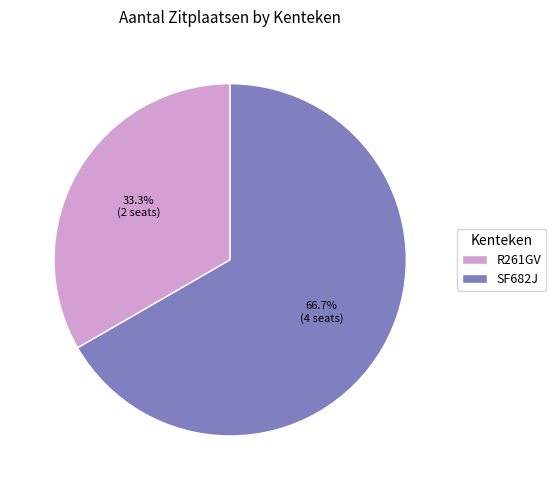

True or false: R261GV accounts for 42% of the total.

False